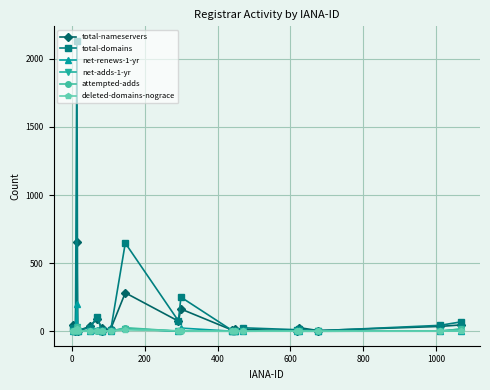

Count the number of data series in this chart.

6